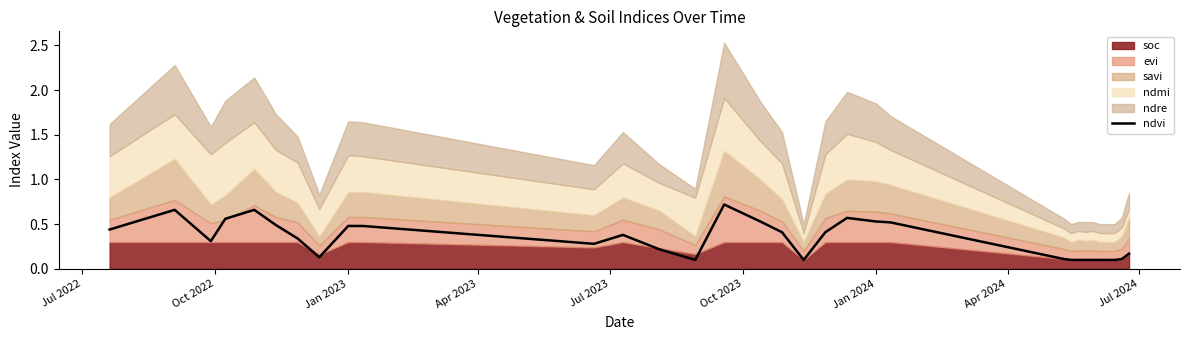

Where is the first local maximum?

Oct 2022